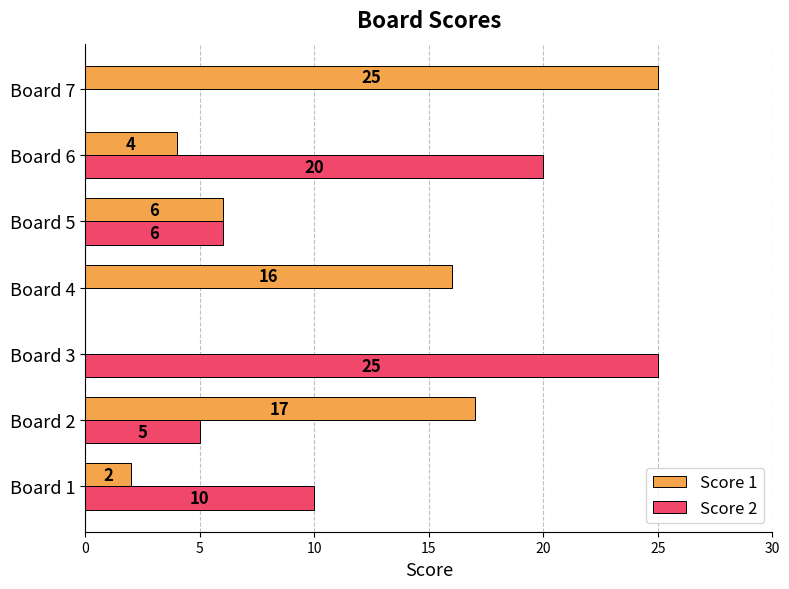

Where is Score 2 nearest to the value 12?

Board 1